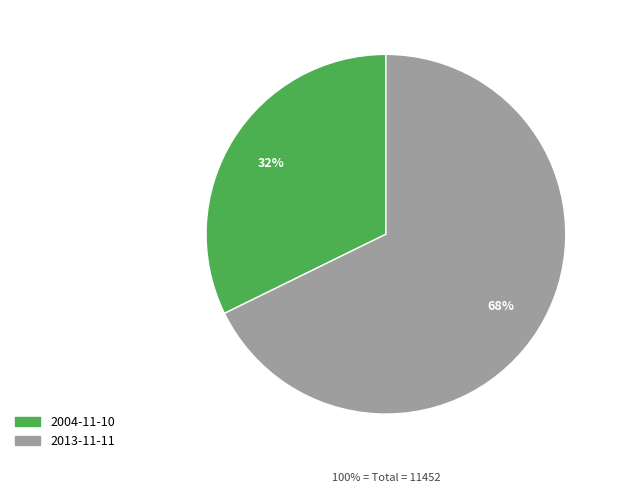

To the nearest percent, what percentage of the pie is 2013-11-11?

68%